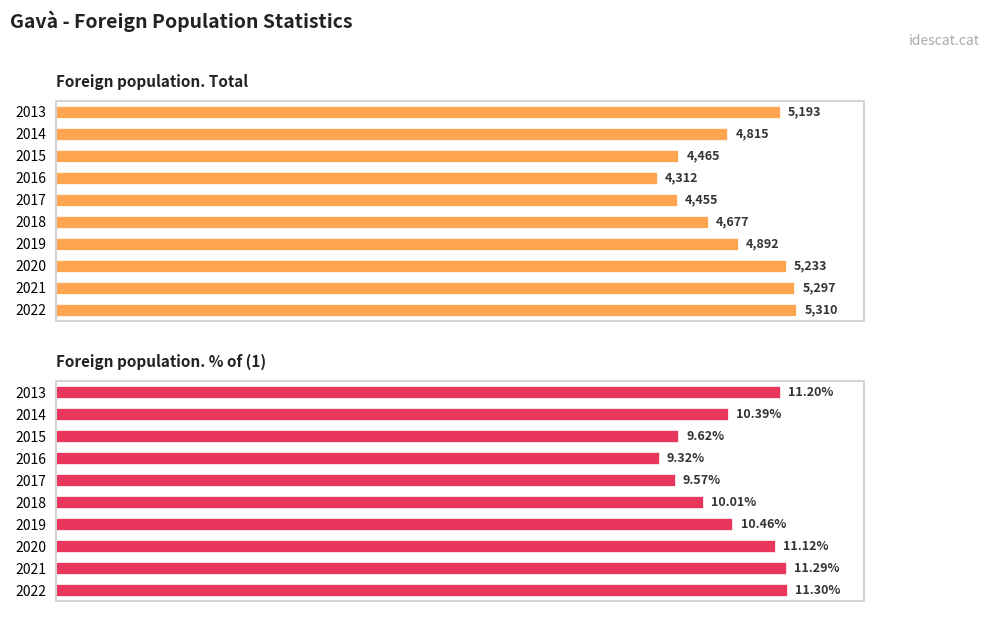

At 2017, list the series in order from largest to smallest.

Foreign population. Total, Foreign population. % of (1)